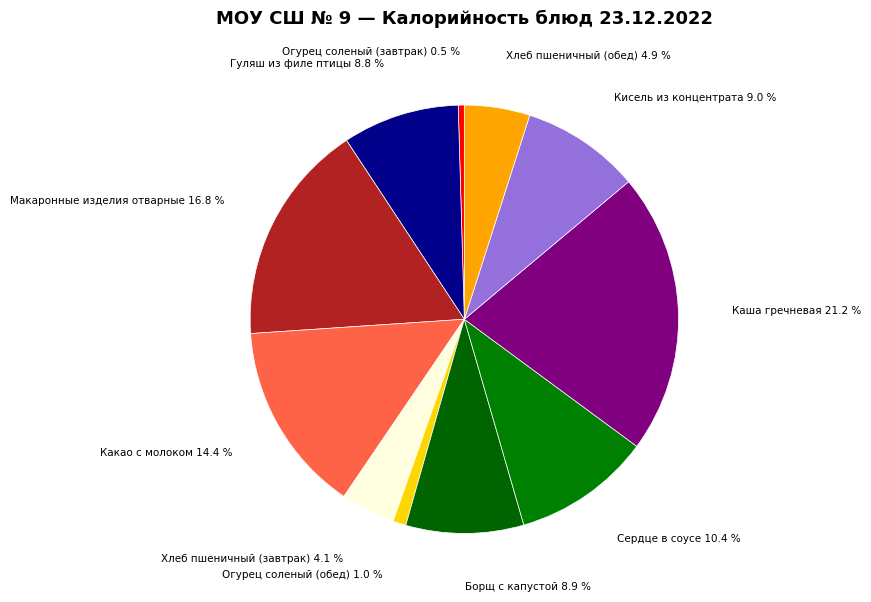

What percentage is NOT represented by Хлеб пшеничный (обед)?

95.1%